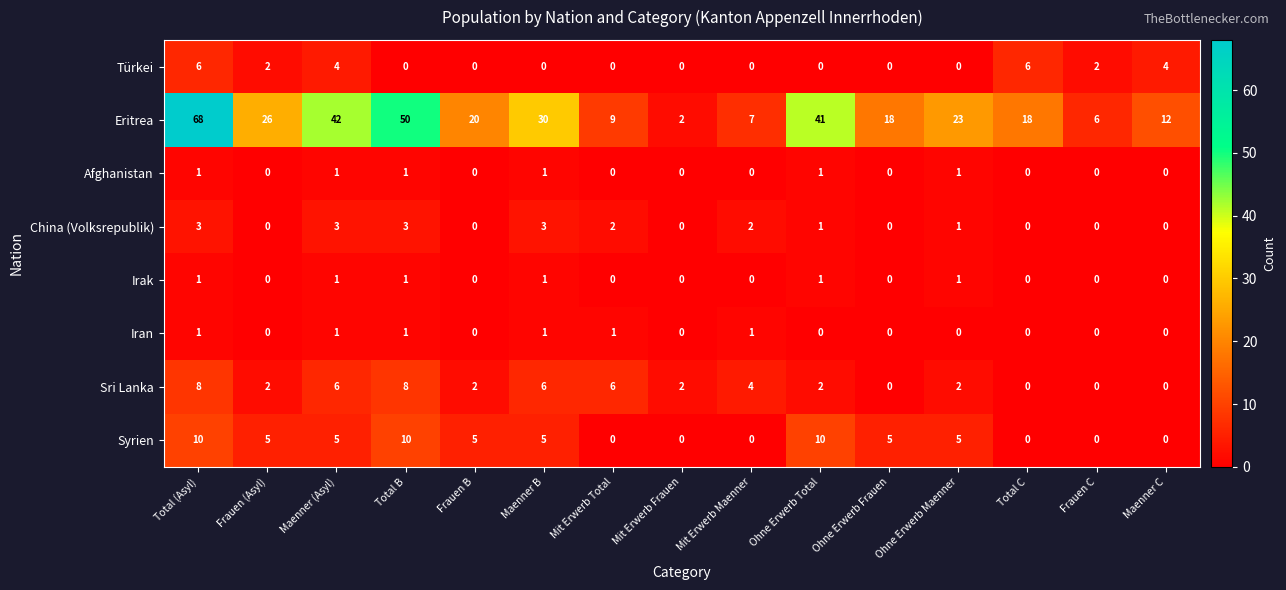

What is the difference between the maximum and minimum values in the Eritrea series?

66